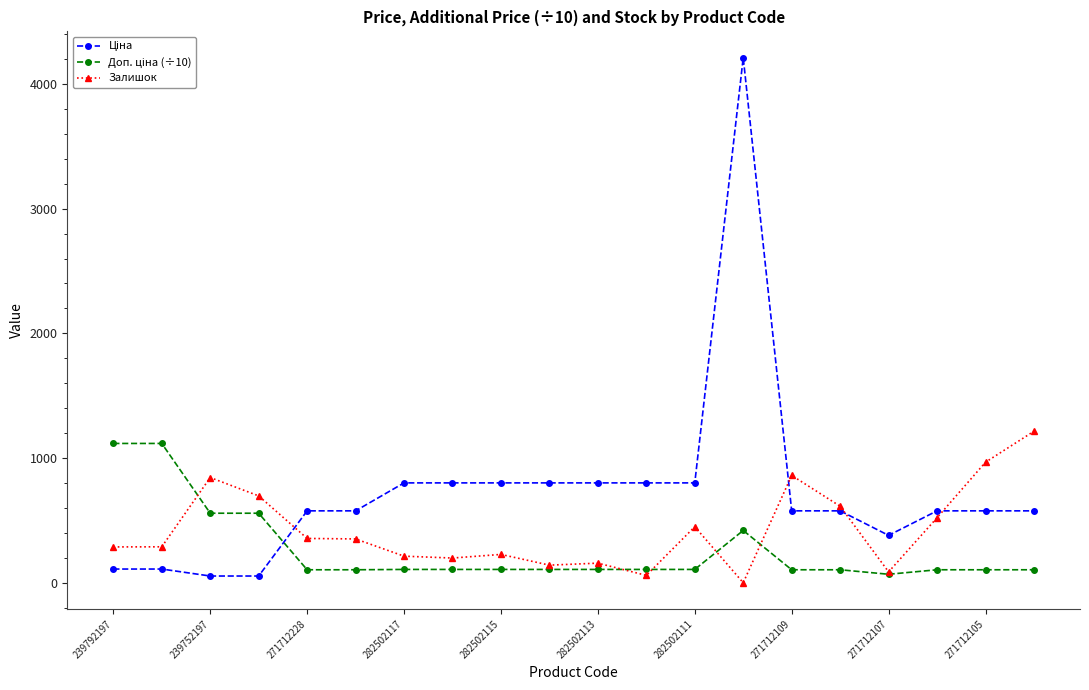

What is the highest value of the Залишок series?

1216.0